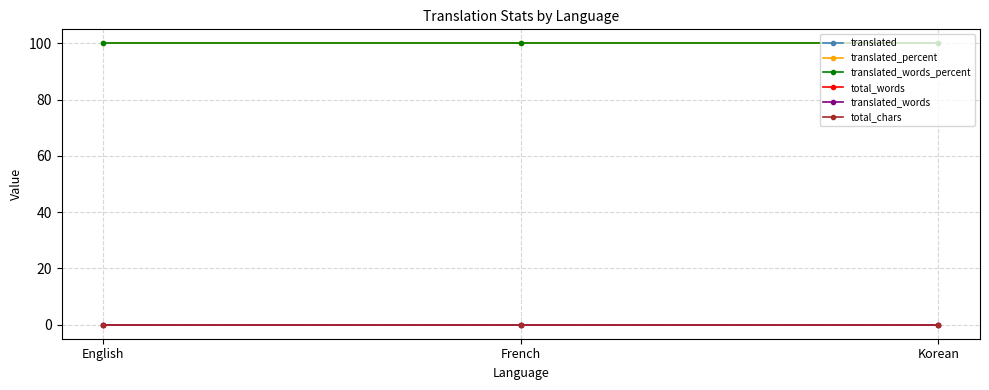

Is this an area chart (filled region under the line)?

No